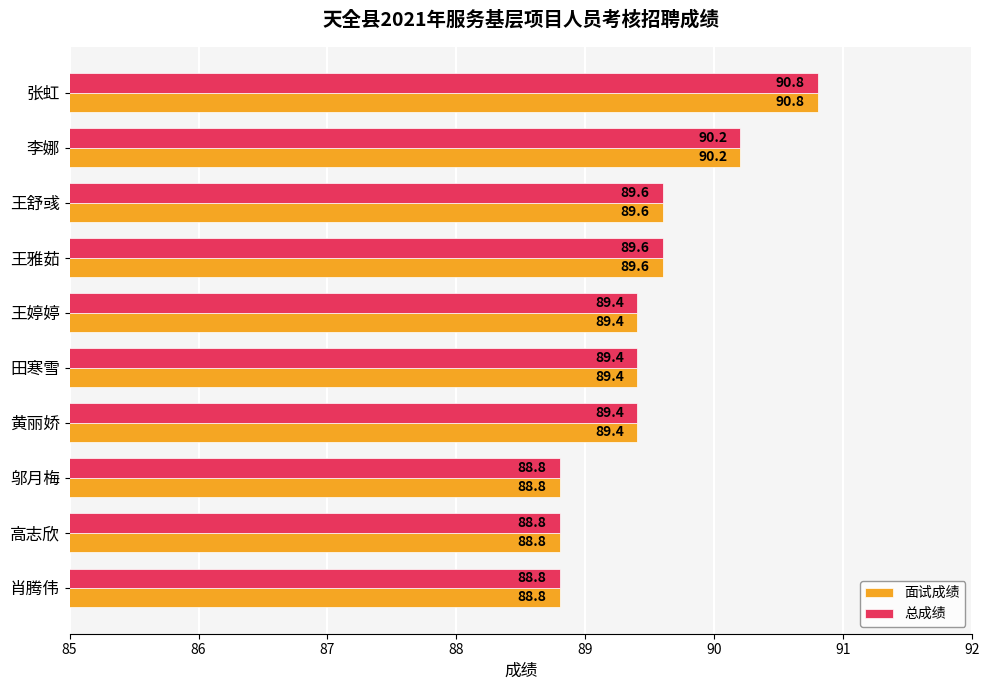

What is the total value across all series at 黄丽娇?

178.8